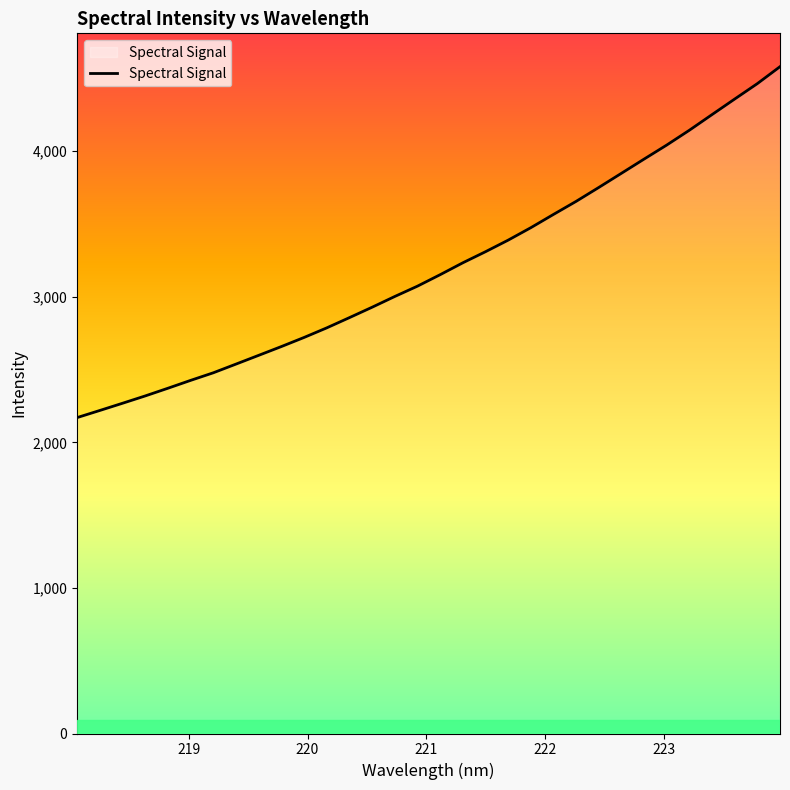

True or false: there are more than 2 points higher than both neighbors.

False